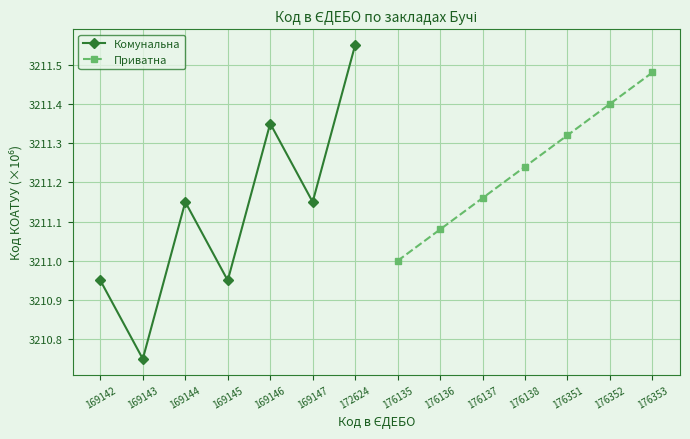

At which label does Комунальна first exceed 3211?

169144